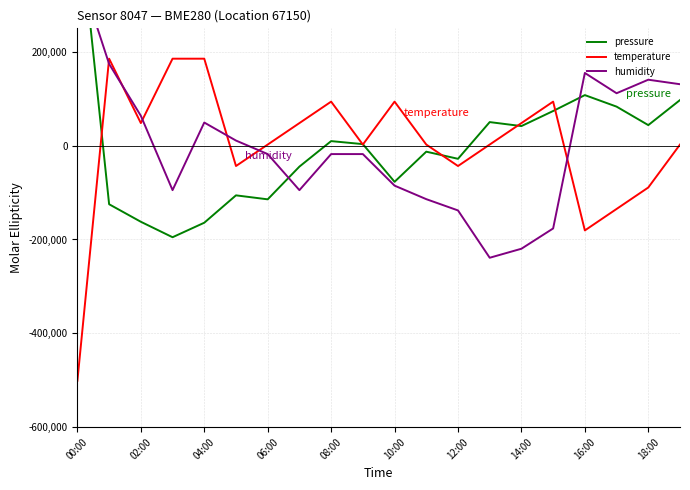

How many values in the temperature series are below 2287?

6